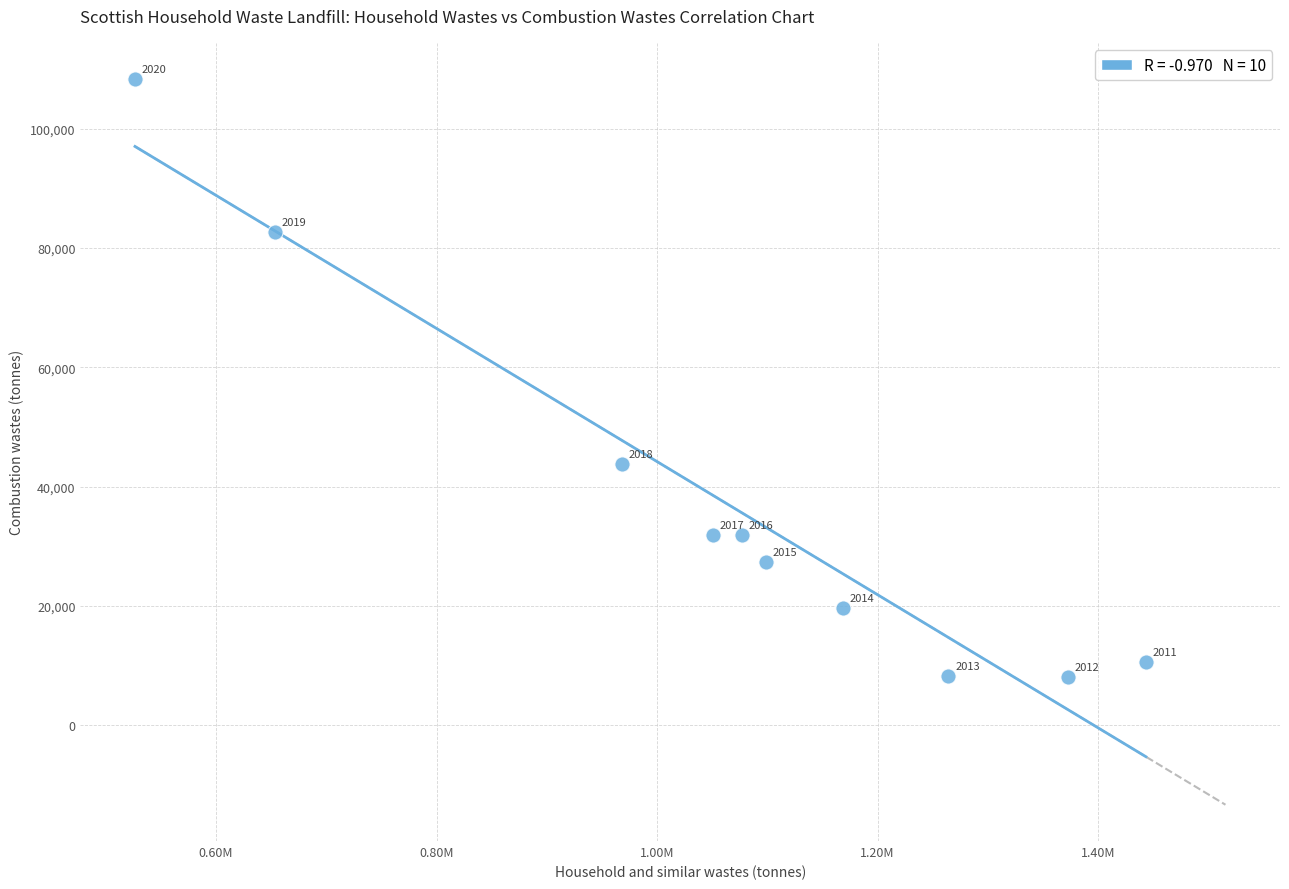

What Y value in the scatter plot is closest to 58176?

43862.7